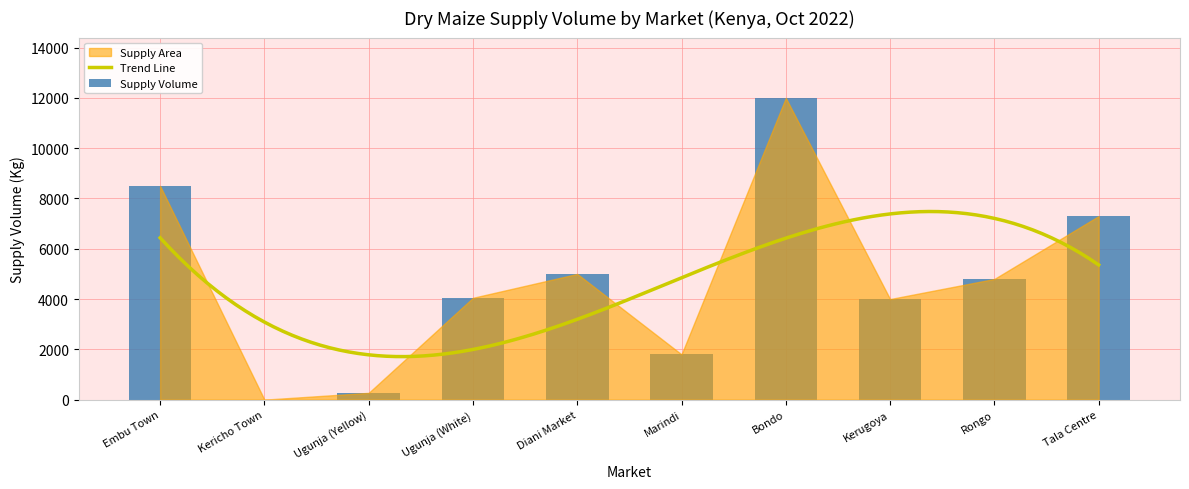

Does the chart contain any negative values?

No